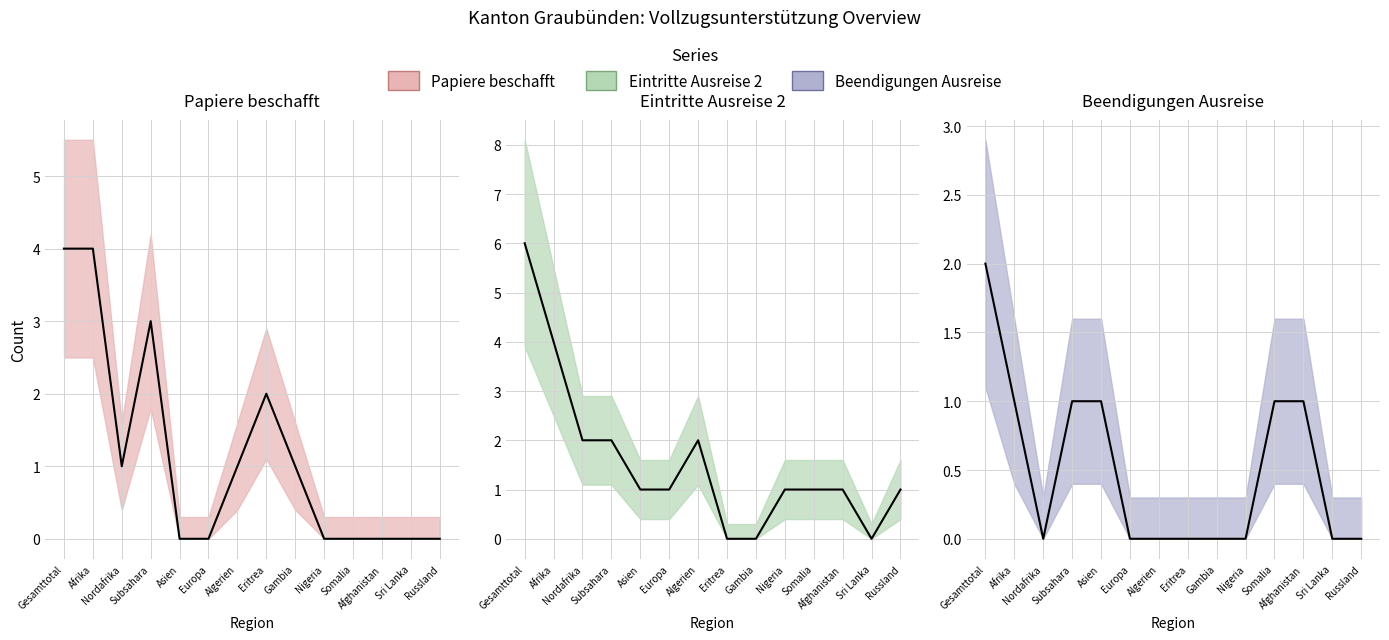

What is the difference between the highest and lowest values at Subsahara?

2